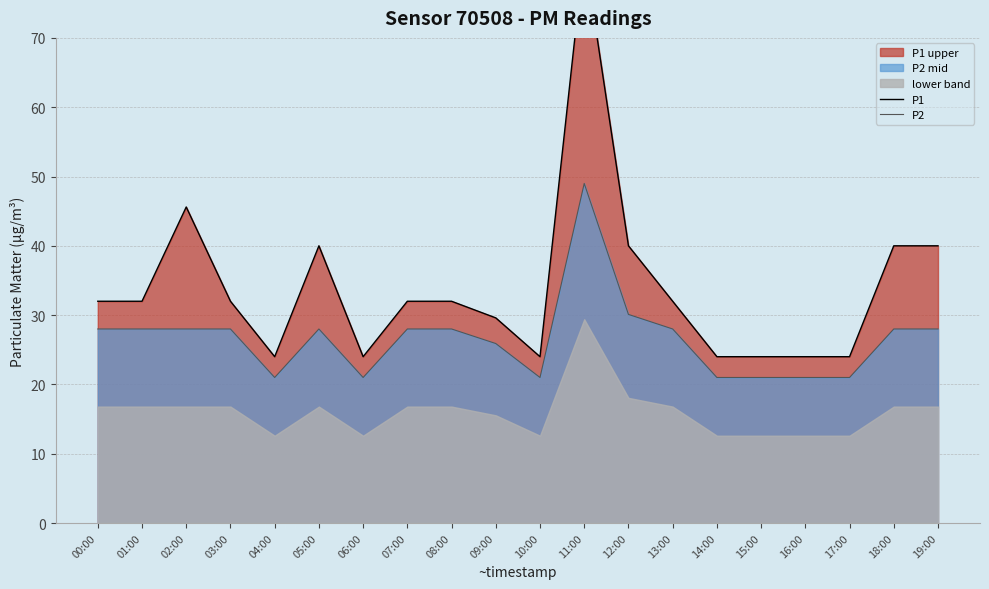

Is it true that P2 equals 12.9 at 00:00?

False